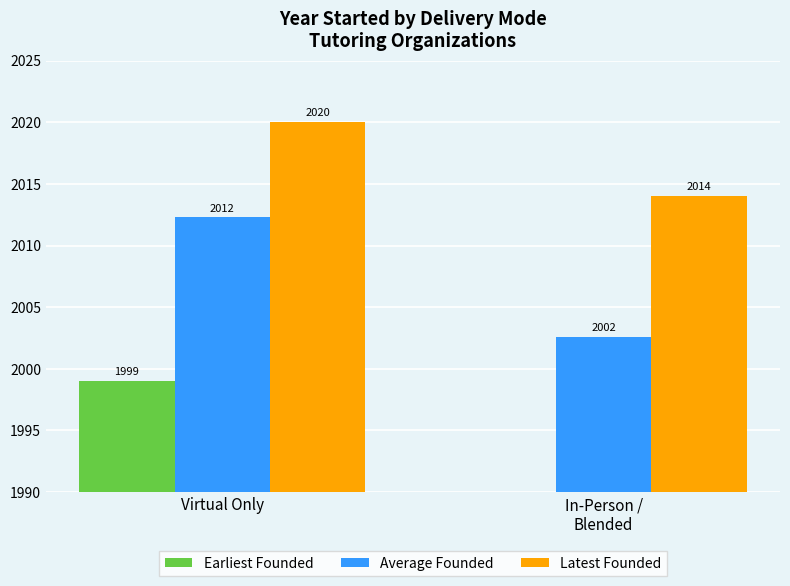

Between In-Person /
Blended and Virtual Only, which is larger?

Virtual Only